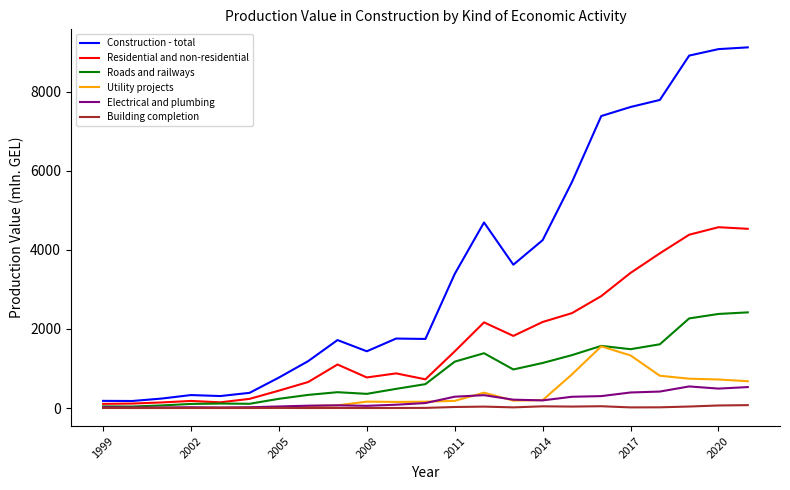

Which series has the largest total across all categories?

Construction - total